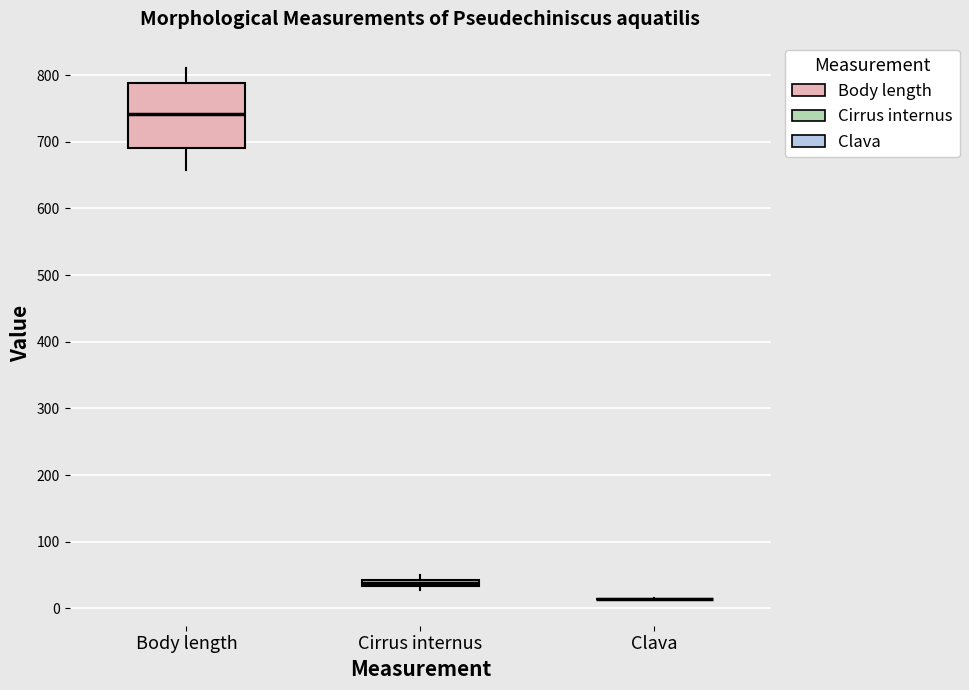

Comparing the boxes themselves (not the whiskers), which one is the tallest?

Body length